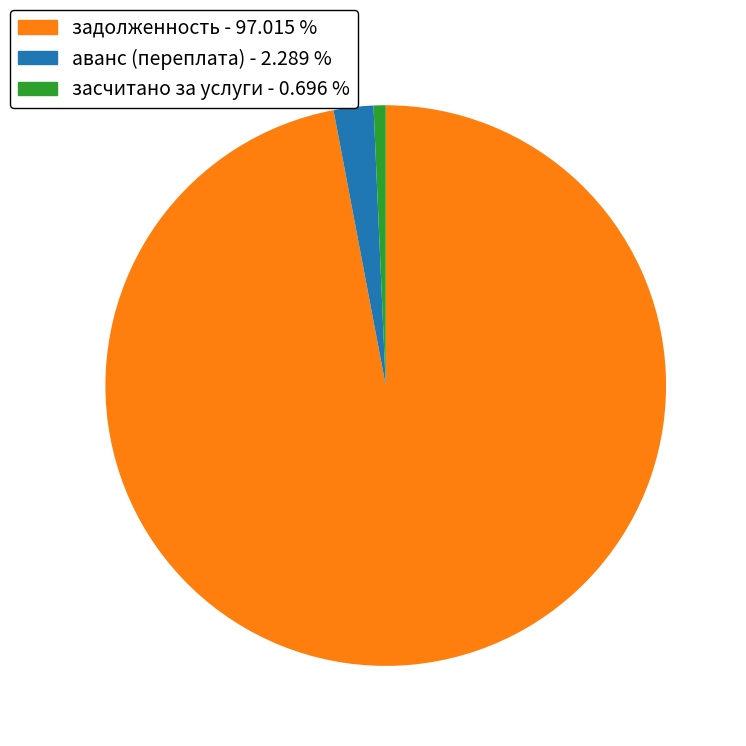

Rank the categories by value from lowest to highest.

засчитано за услуги, аванс (переплата), задолженность